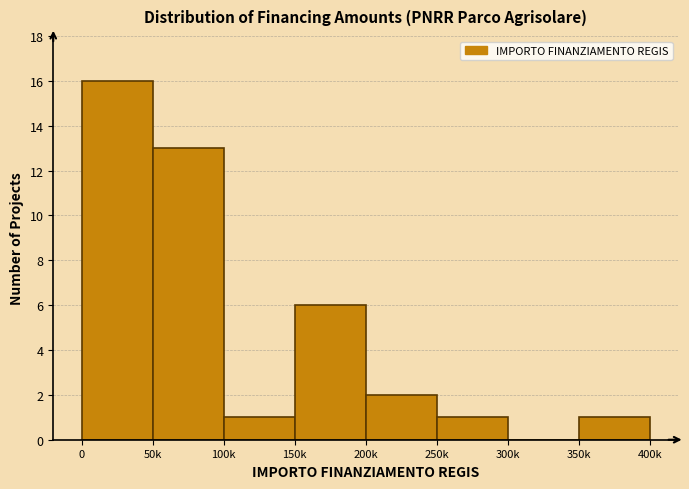

Reading left to right, what are all the values shown in this chart?

0=16	50k=13	100k=1	150k=6	200k=2	250k=1	300k=0	350k=1